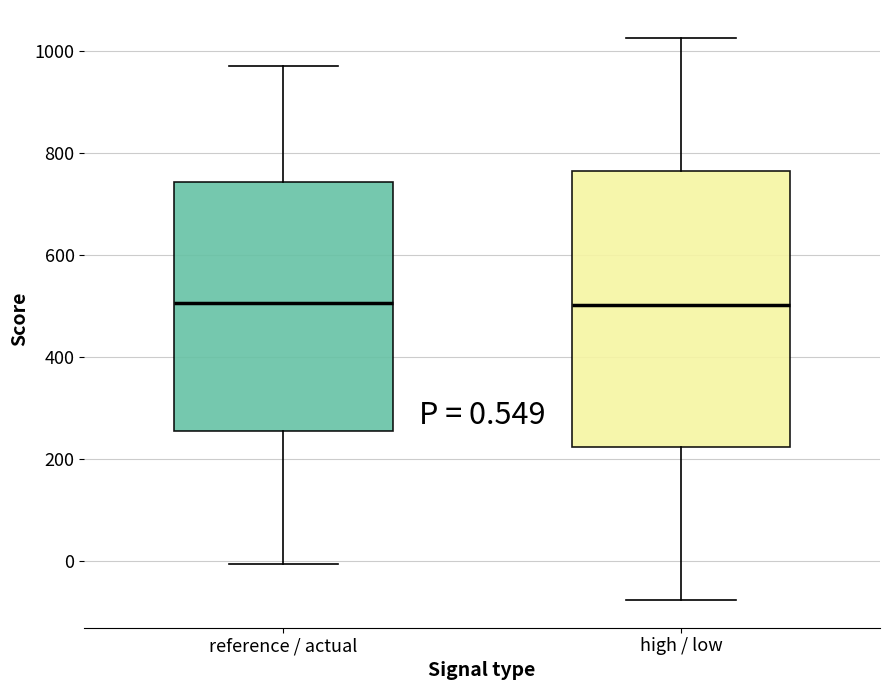

Comparing the boxes themselves (not the whiskers), which one is the tallest?

high / low